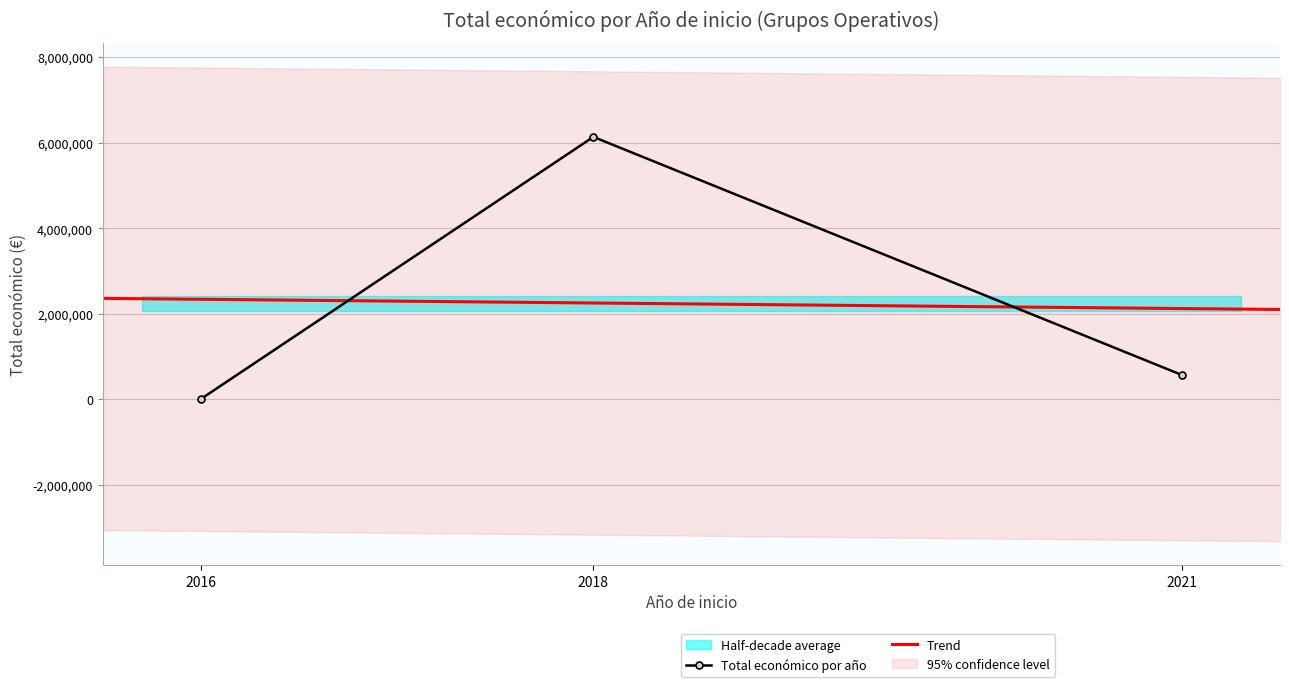

The value of Total económico por año at 2018 is 6135222. True or false?

True